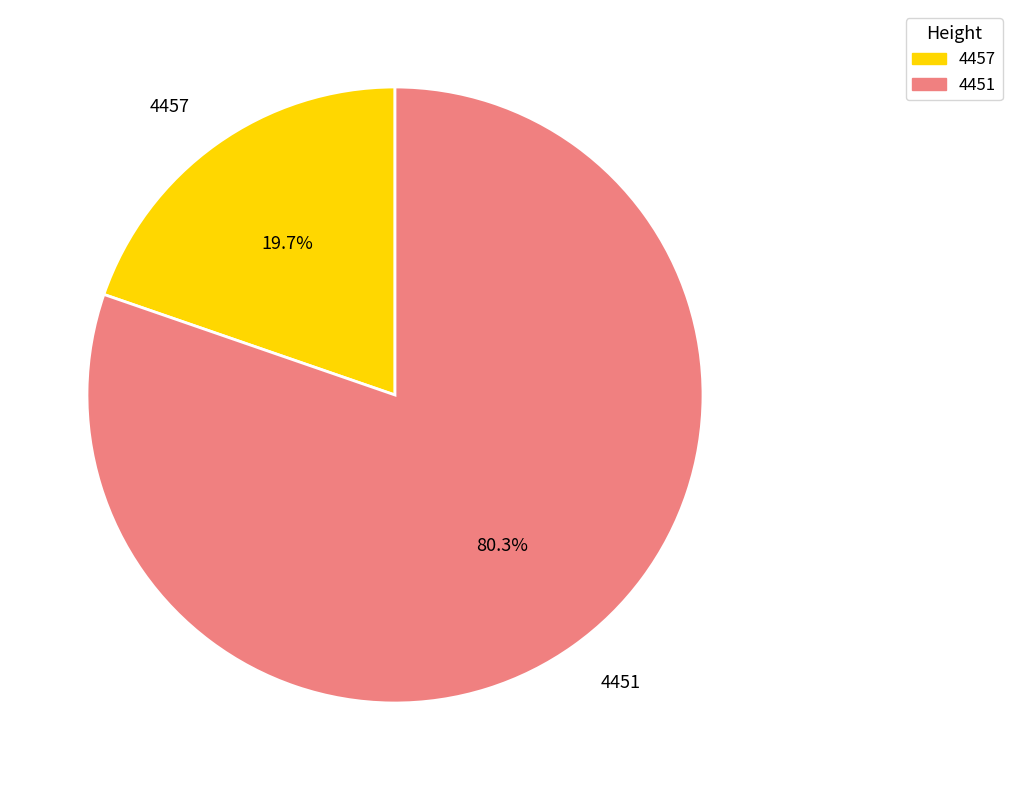

To the nearest percent, what portion does 4451 represent?

80%